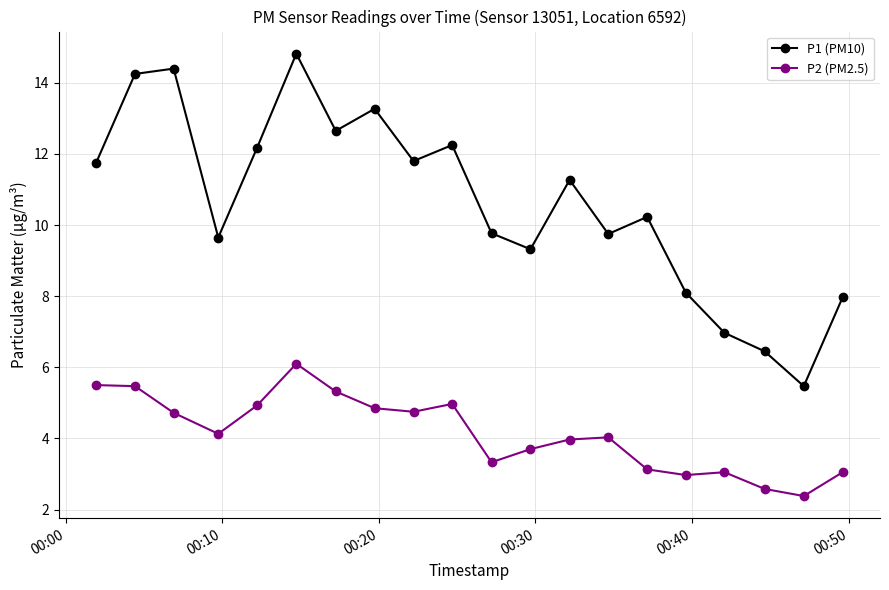

What is the average value of the P2 (PM2.5) series?

4.1